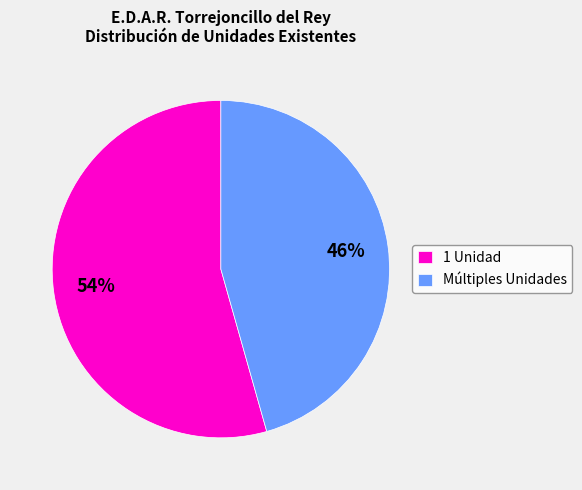

Is the sum of Múltiples Unidades and 1 Unidad greater than half?

Yes